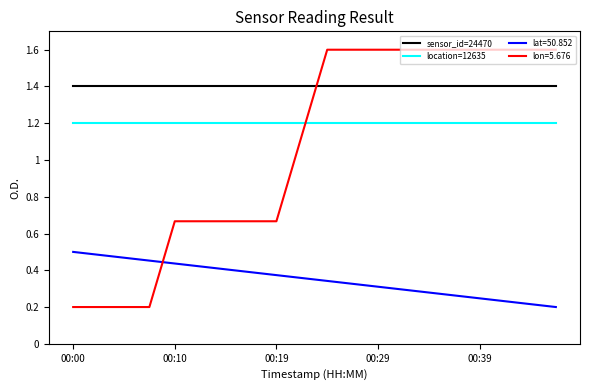

What is the greatest value displayed?

1.6